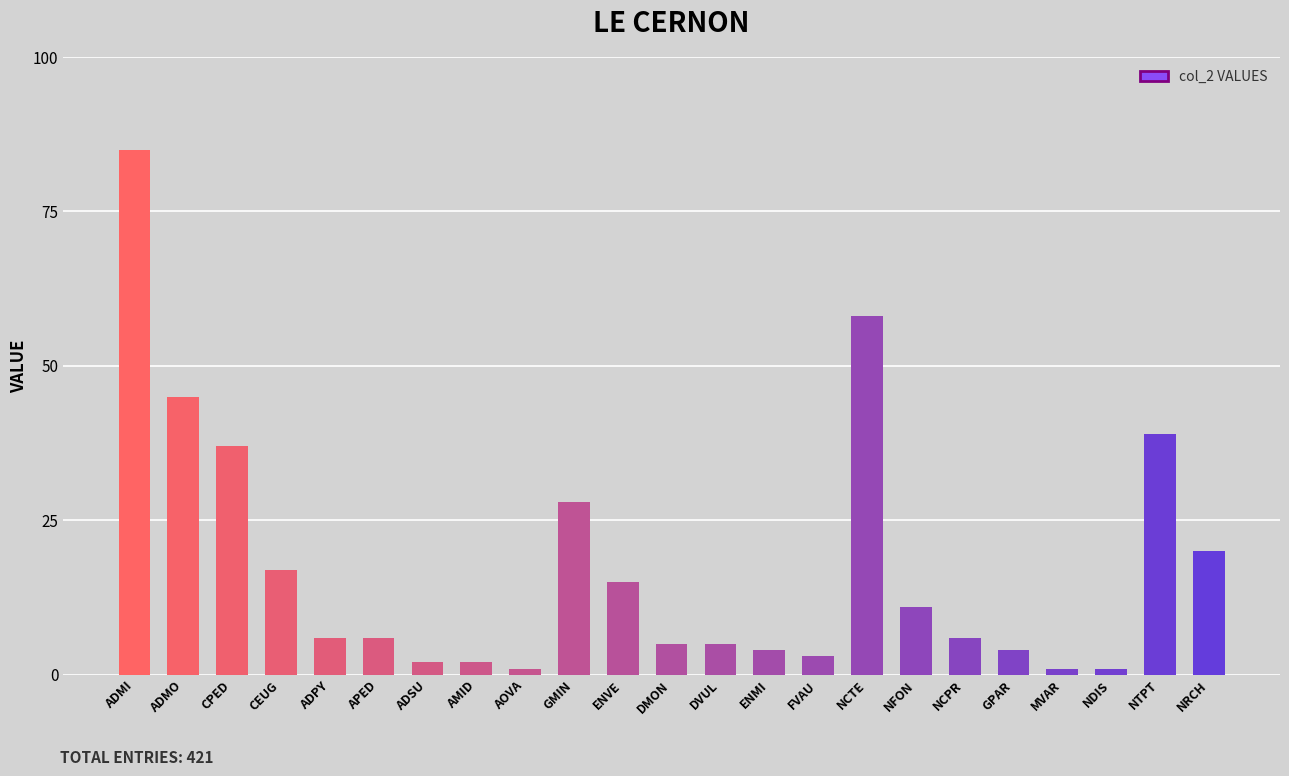

Is it true that the value at NFON is 11?

True